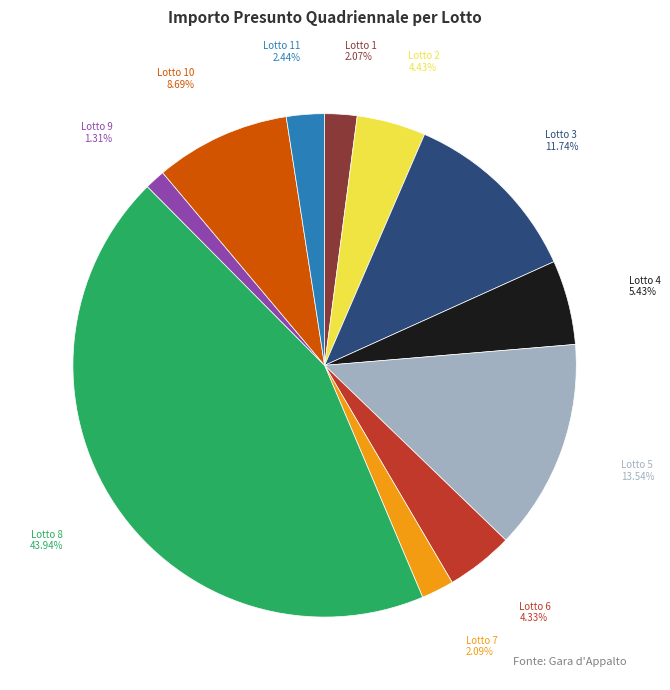

Is there a majority slice in this chart?

No